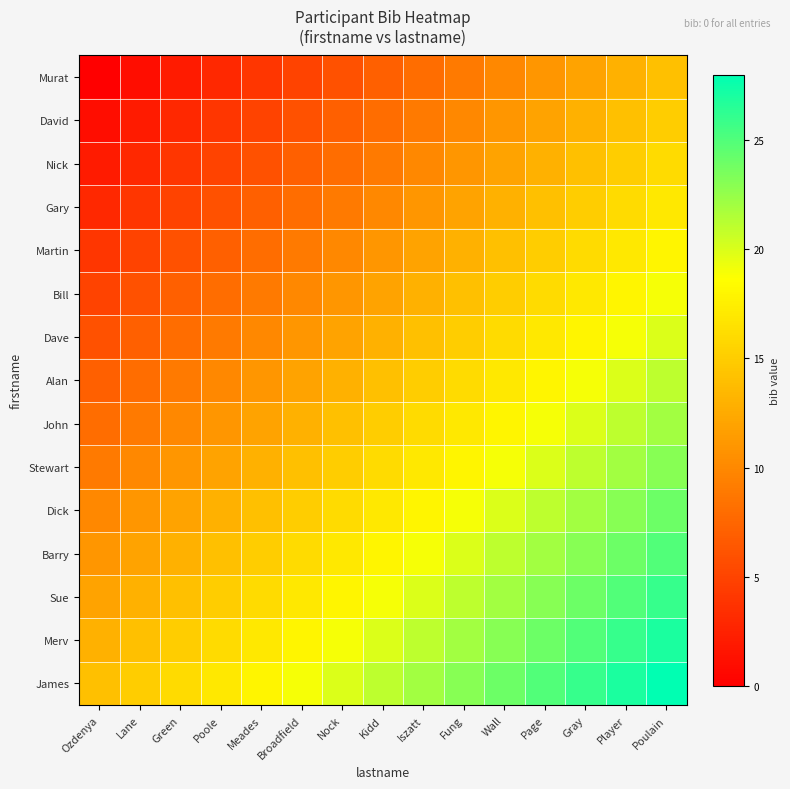

What is the total value across all series at Iszatt?

225